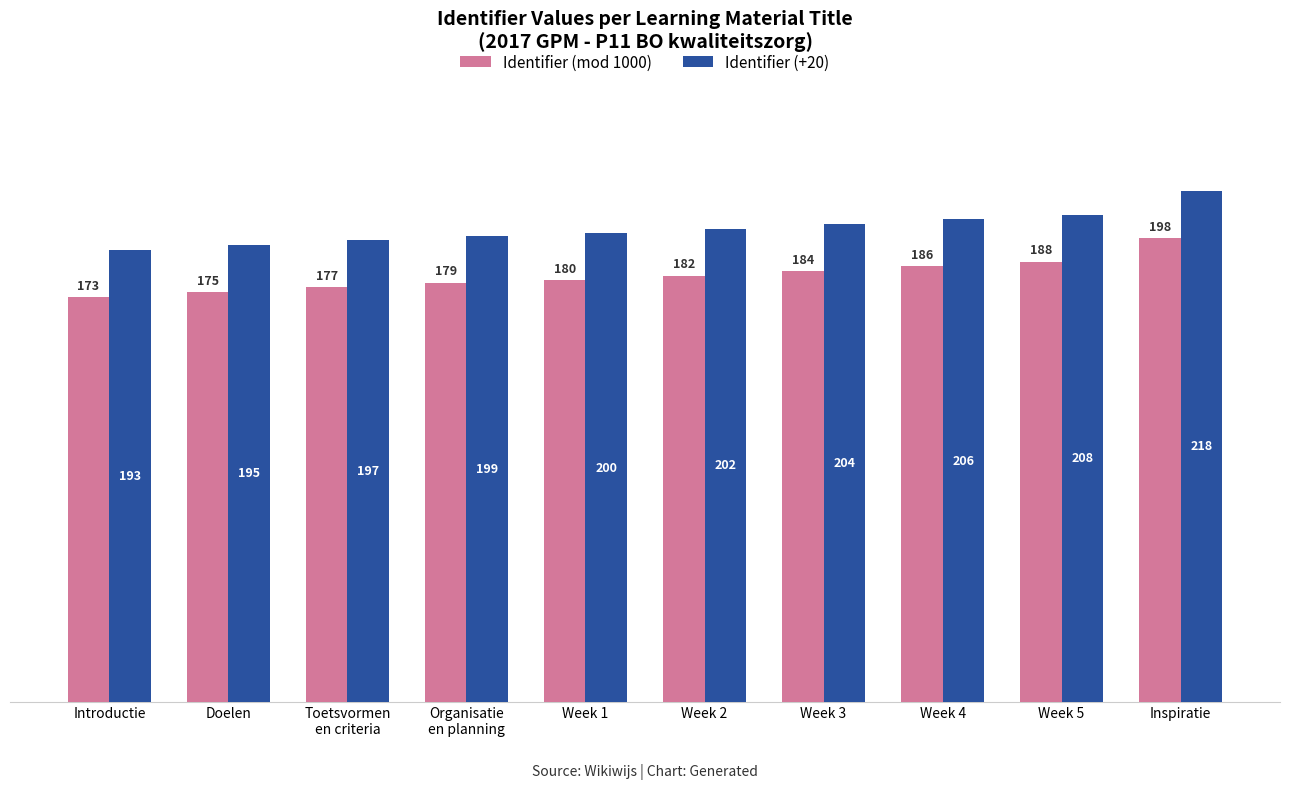

At which label does Identifier (+20) reach its minimum?

Introductie